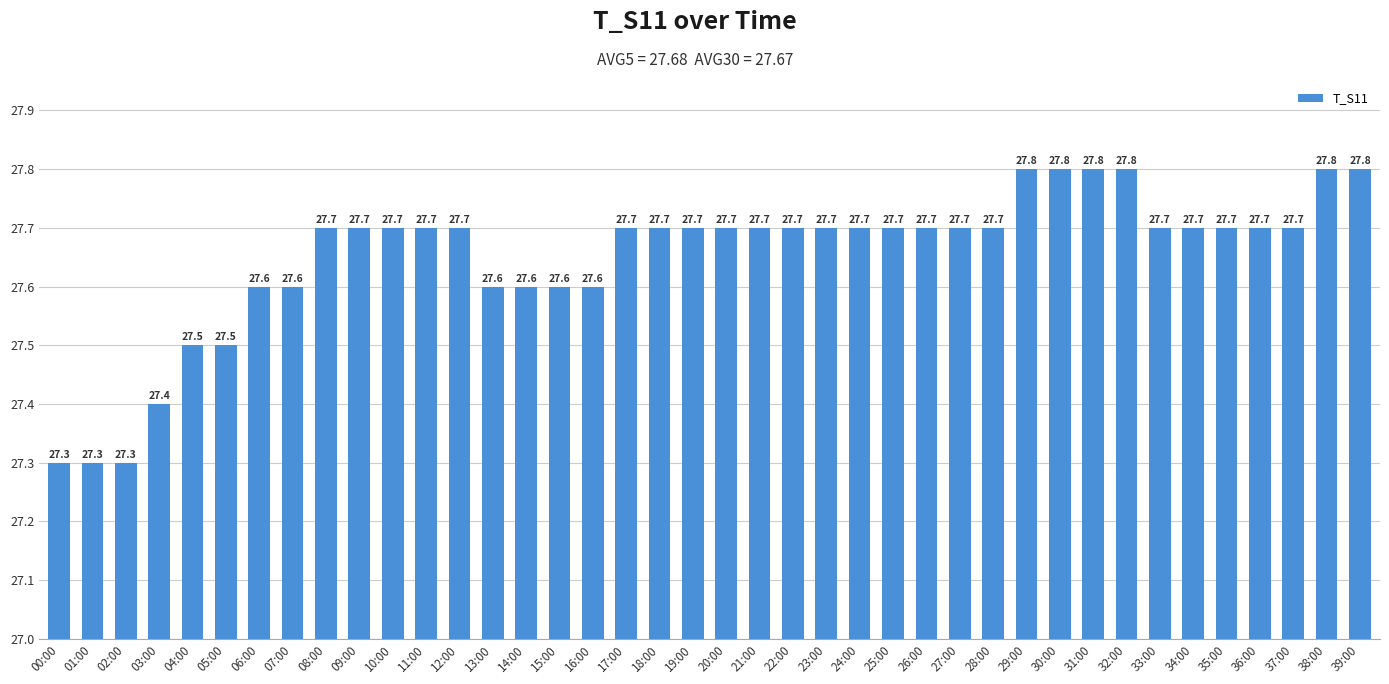

Are the bars horizontal?

No